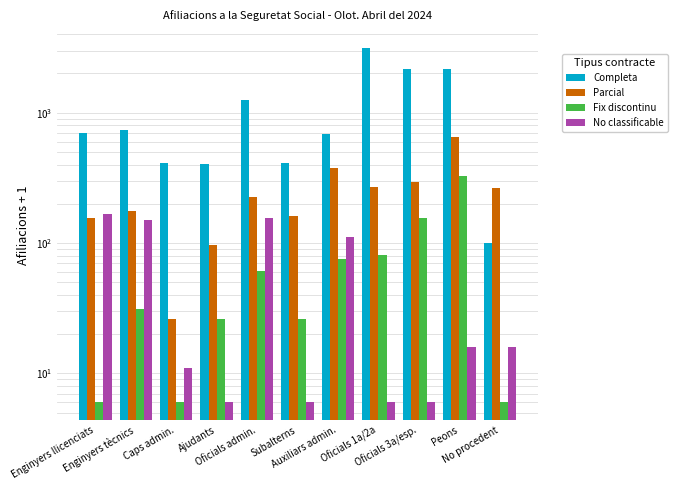

Where is No classificable nearest to the value 86?

Auxiliars admin.